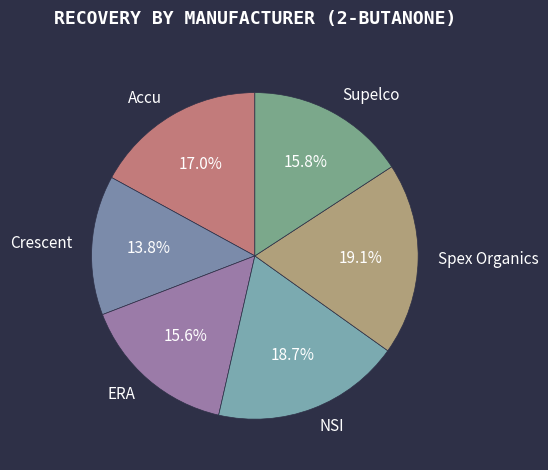

Is it true that NSI is 26% of the pie?

False